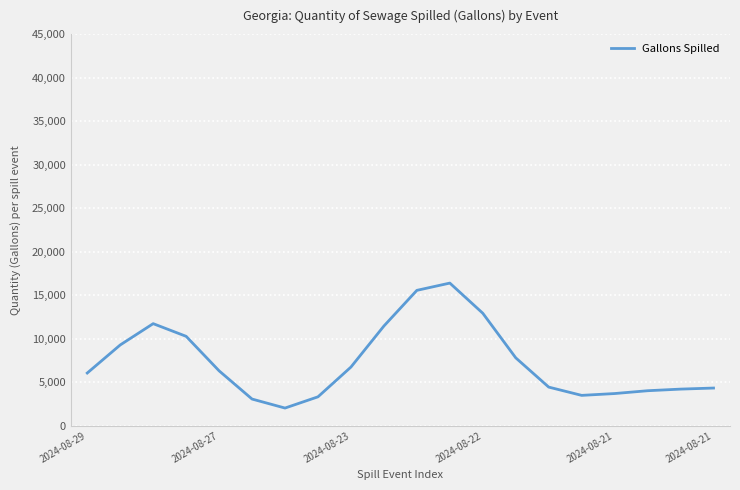

What is the difference between the maximum and minimum values?

14361